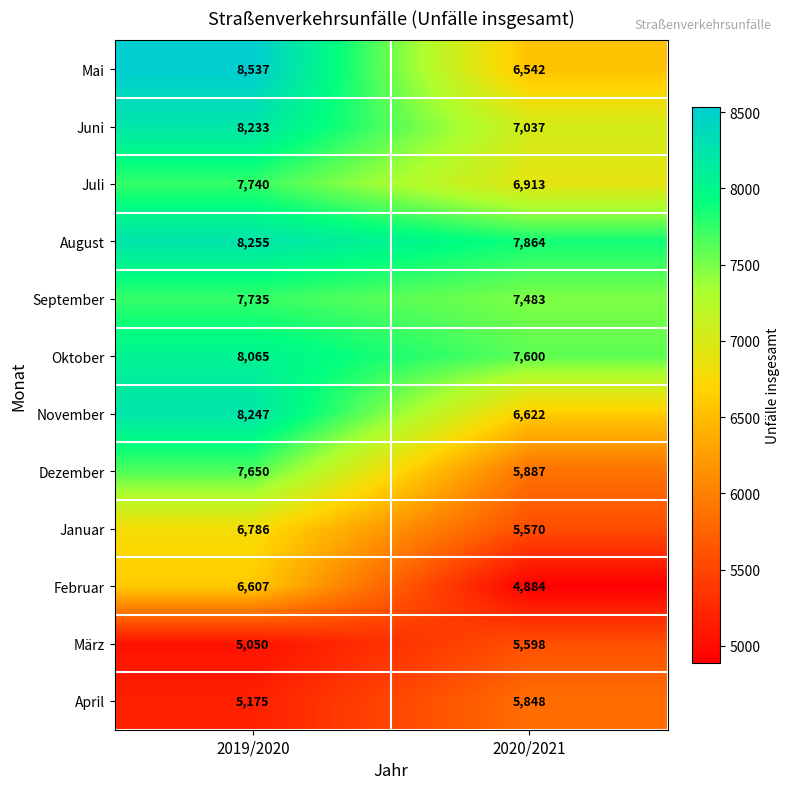

What is the maximum value shown in the chart?

8537